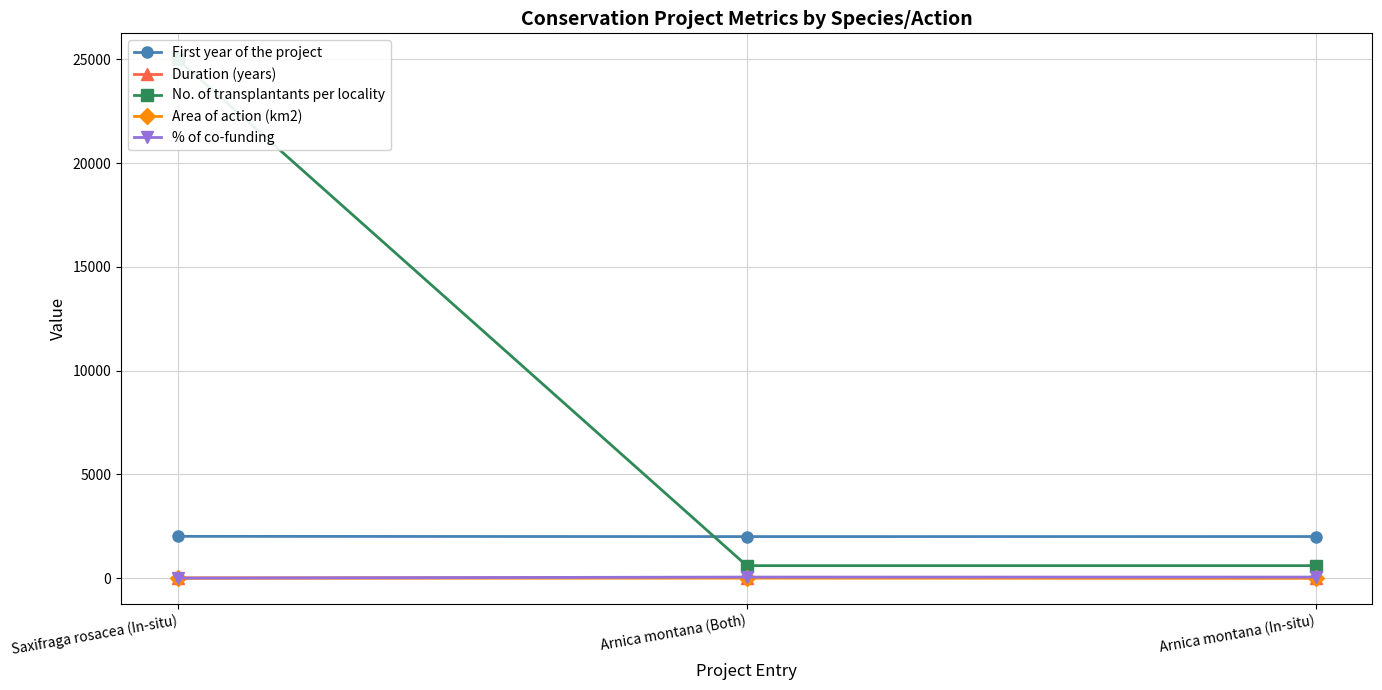

How many distinct data groups are displayed?

5